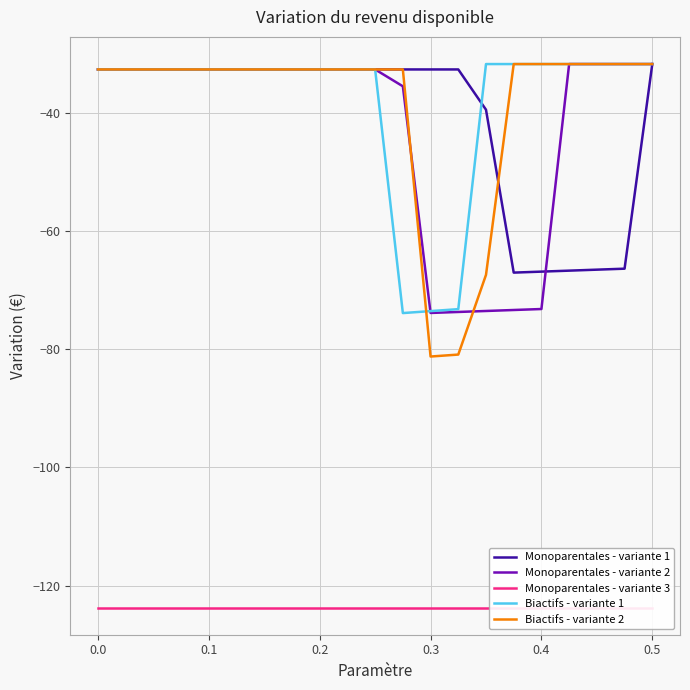

Does the chart display data point markers on the line(s)?

No